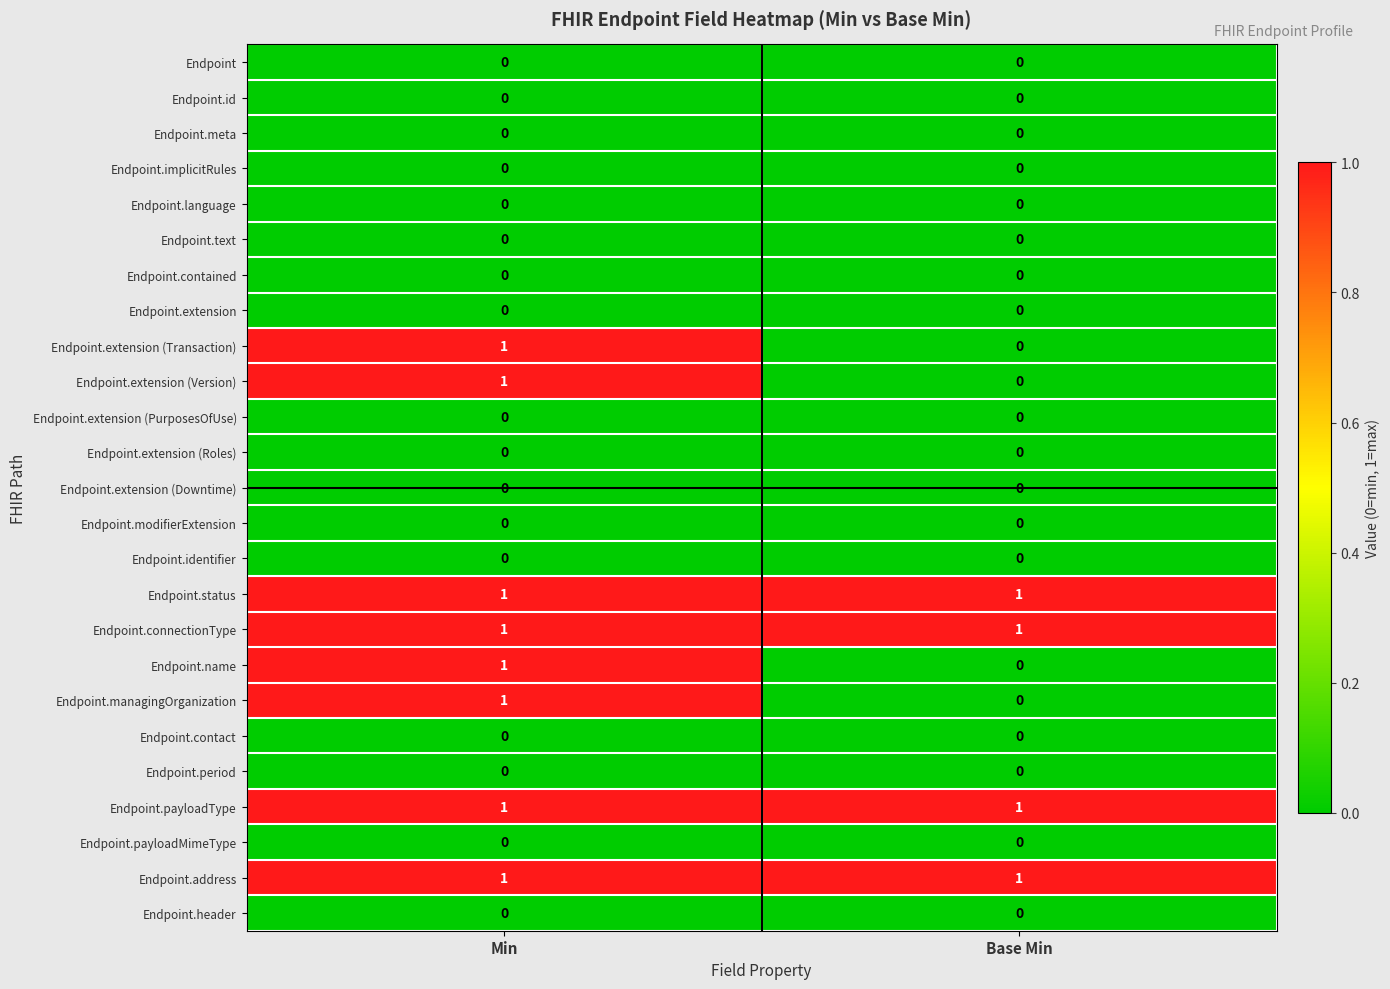

Is it true that Endpoint.connectionType equals 1 at Base Min?

True